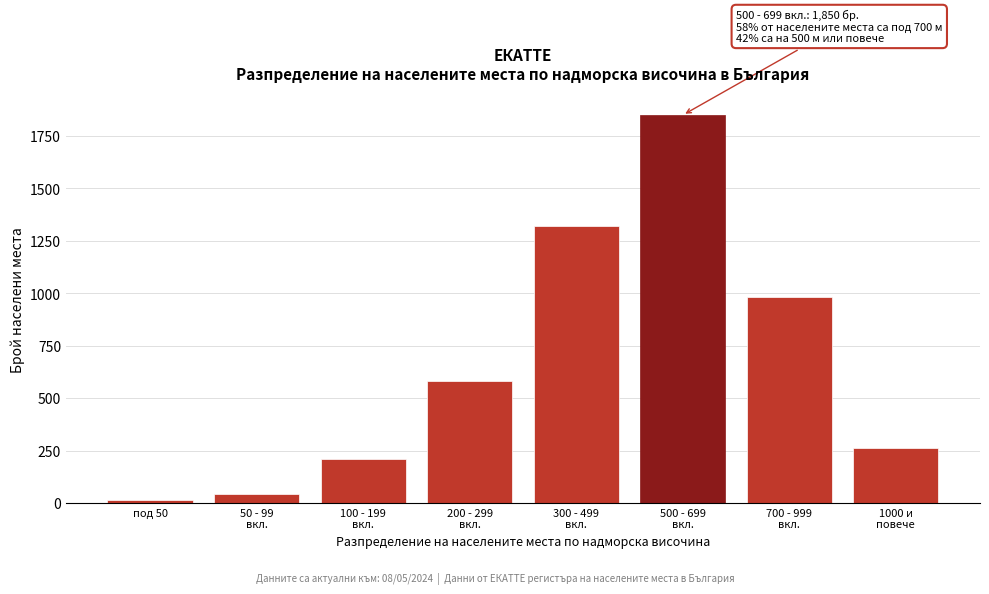

Reading right to left, transcribe all the data shown in this chart.

262	980	1850	1320	580	210	45	12